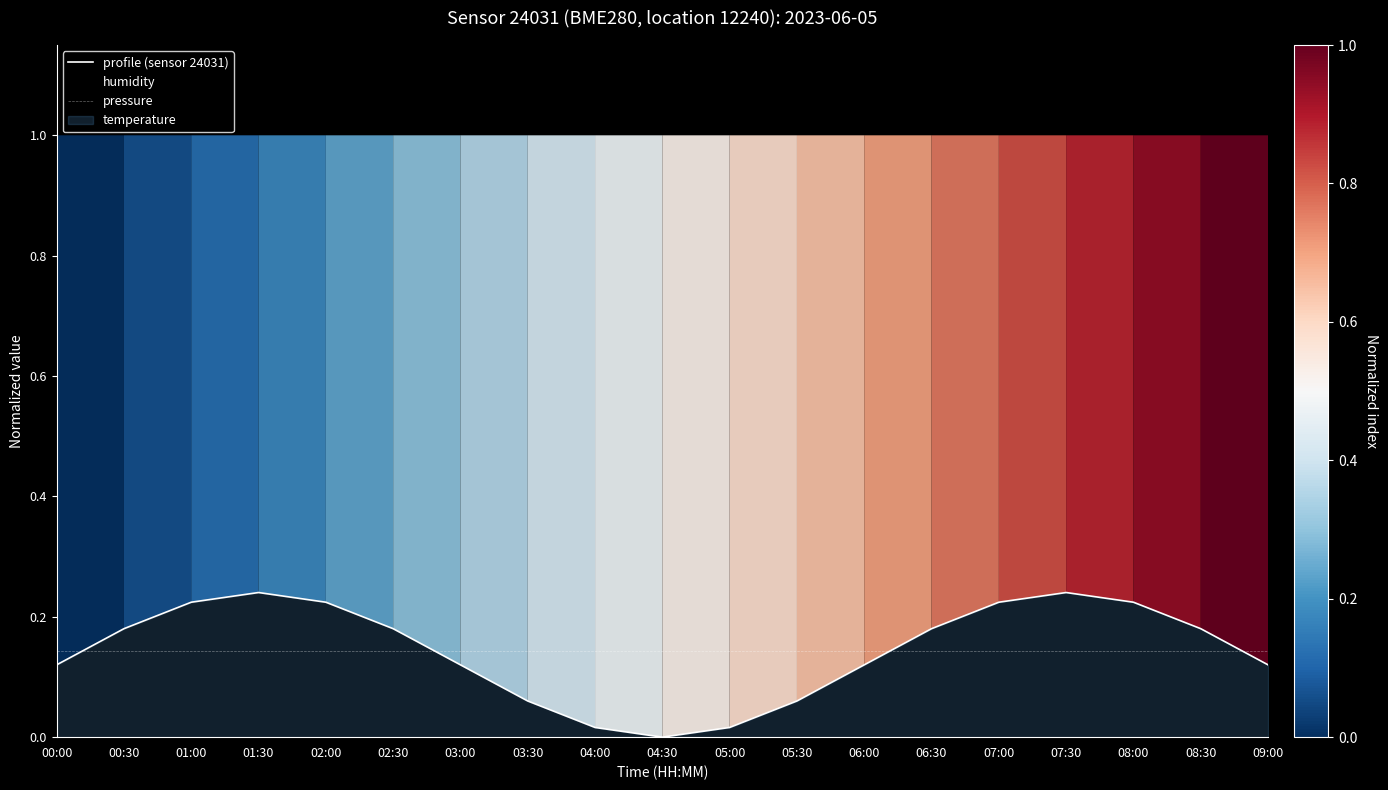

Which category has the highest value across all series?

01:30